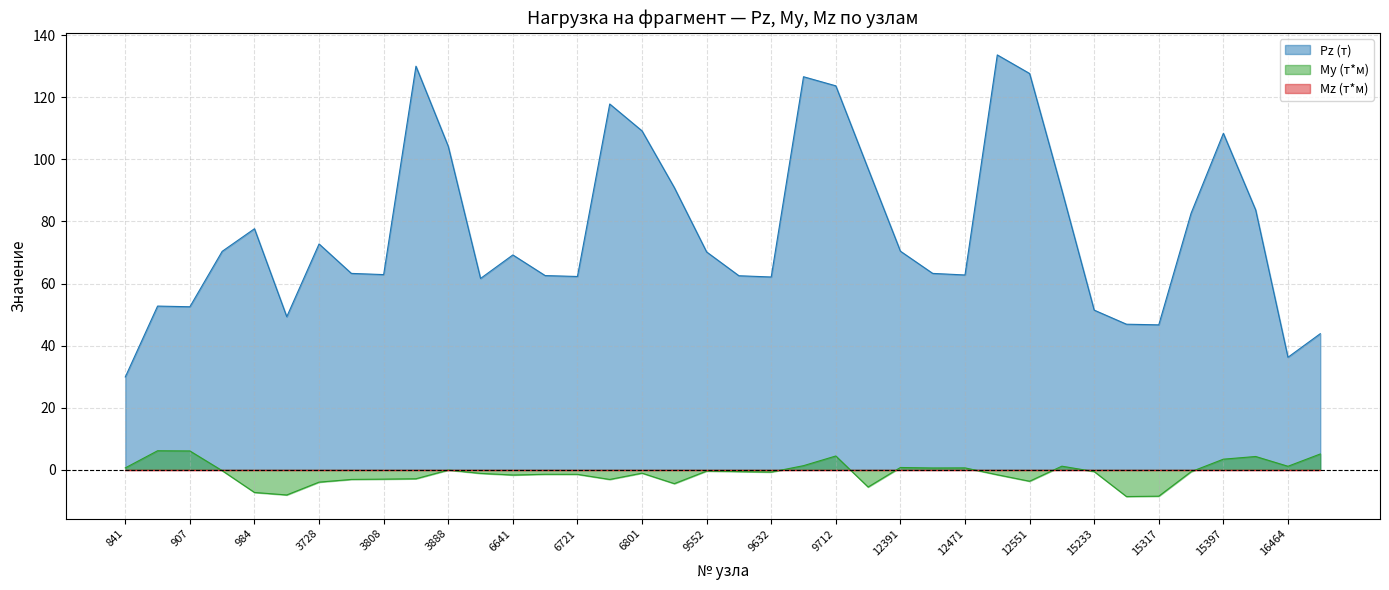

What is the maximum value shown in the chart?

133.6